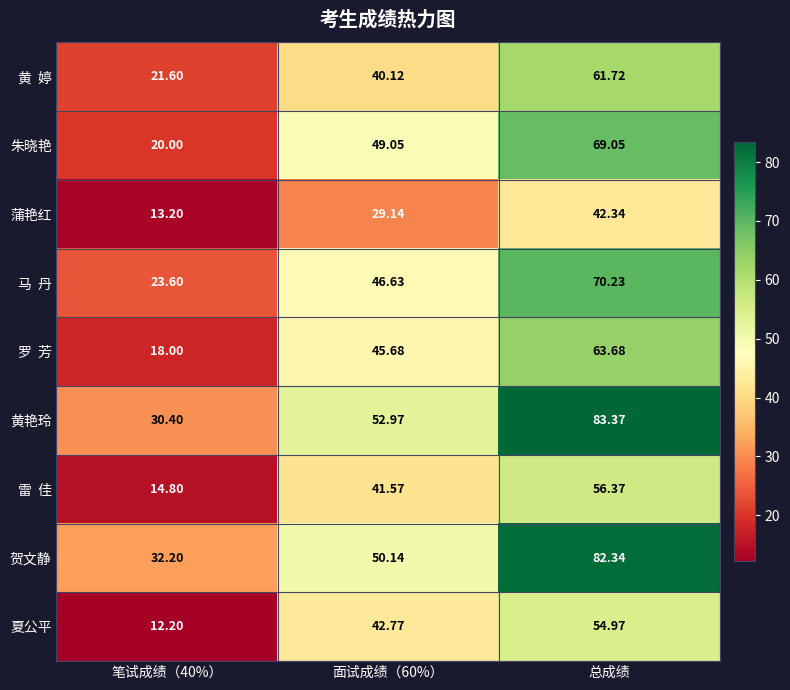

At which category is the sum across all series the highest?

总成绩